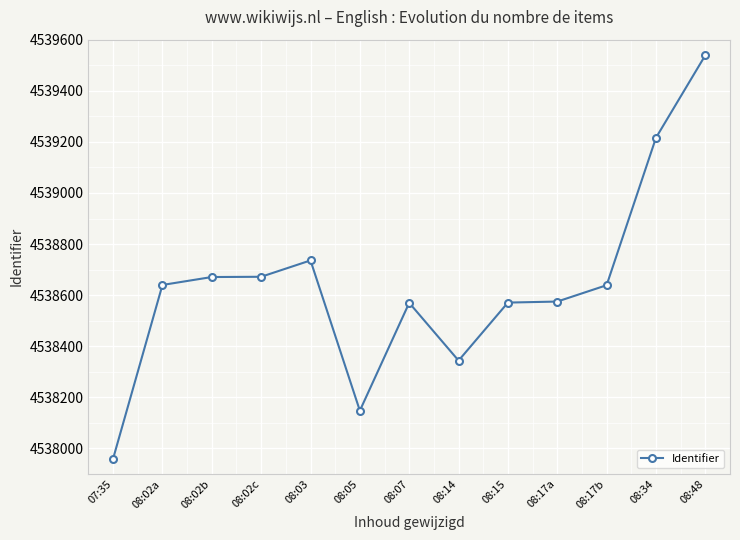

True or false: the data has more than 1 interior local peaks.

True